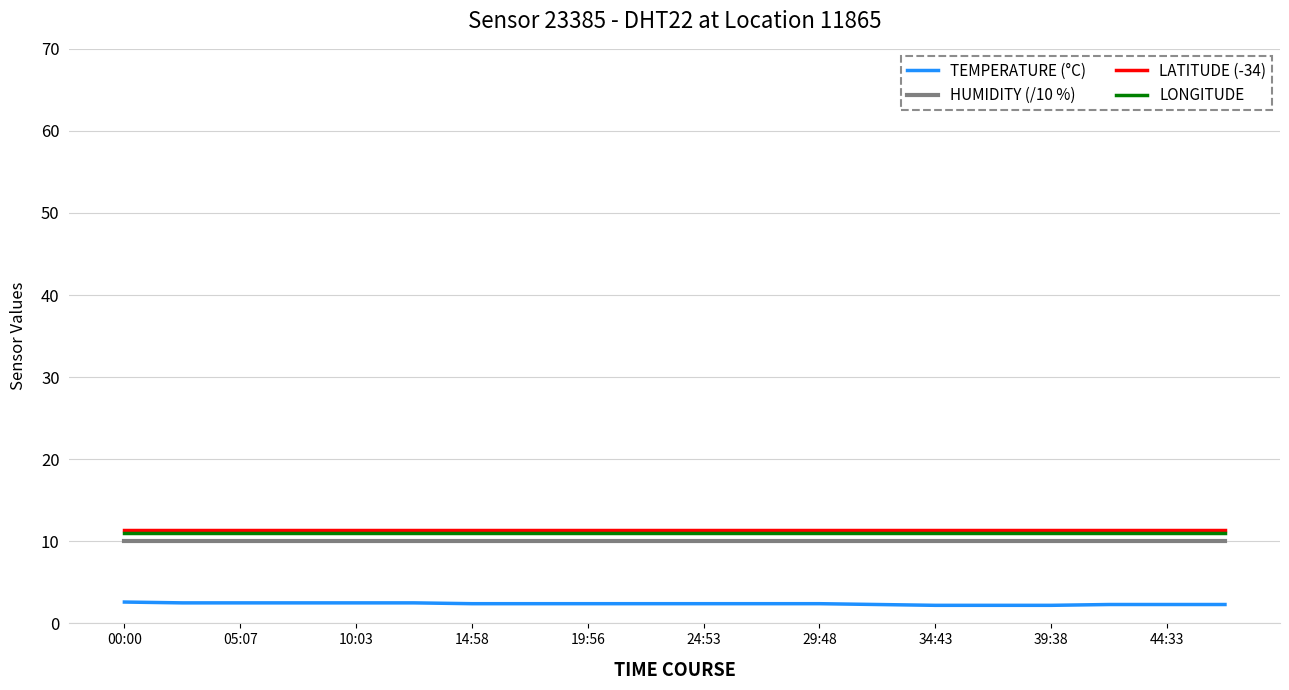

True or false: LATITUDE (-34) and HUMIDITY (/10 %) intersect in this chart.

False